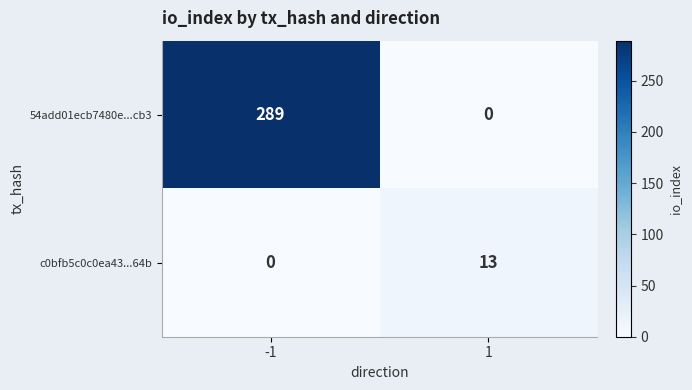

What is the difference between the 54add01ecb7480e...cb3 values at 1 and -1?

289